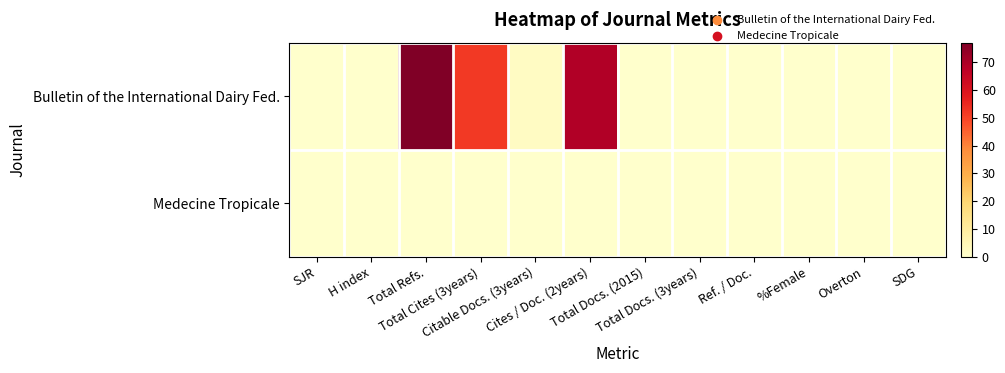

Reading left to right, extract all data points from this chart.

Bulletin of the International Dairy Fed.: SJR=0	H index=0	Total Refs.=77	Total Cites (3years)=52	Citable Docs. (3years)=2	Cites / Doc. (2years)=69	Total Docs. (2015)=0	Total Docs. (3years)=0	Ref. / Doc.=0	%Female=0	Overton=0	SDG=0
Medecine Tropicale: SJR=0	H index=0	Total Refs.=0	Total Cites (3years)=0	Citable Docs. (3years)=0	Cites / Doc. (2years)=0	Total Docs. (2015)=0	Total Docs. (3years)=0	Ref. / Doc.=0	%Female=0	Overton=0	SDG=0